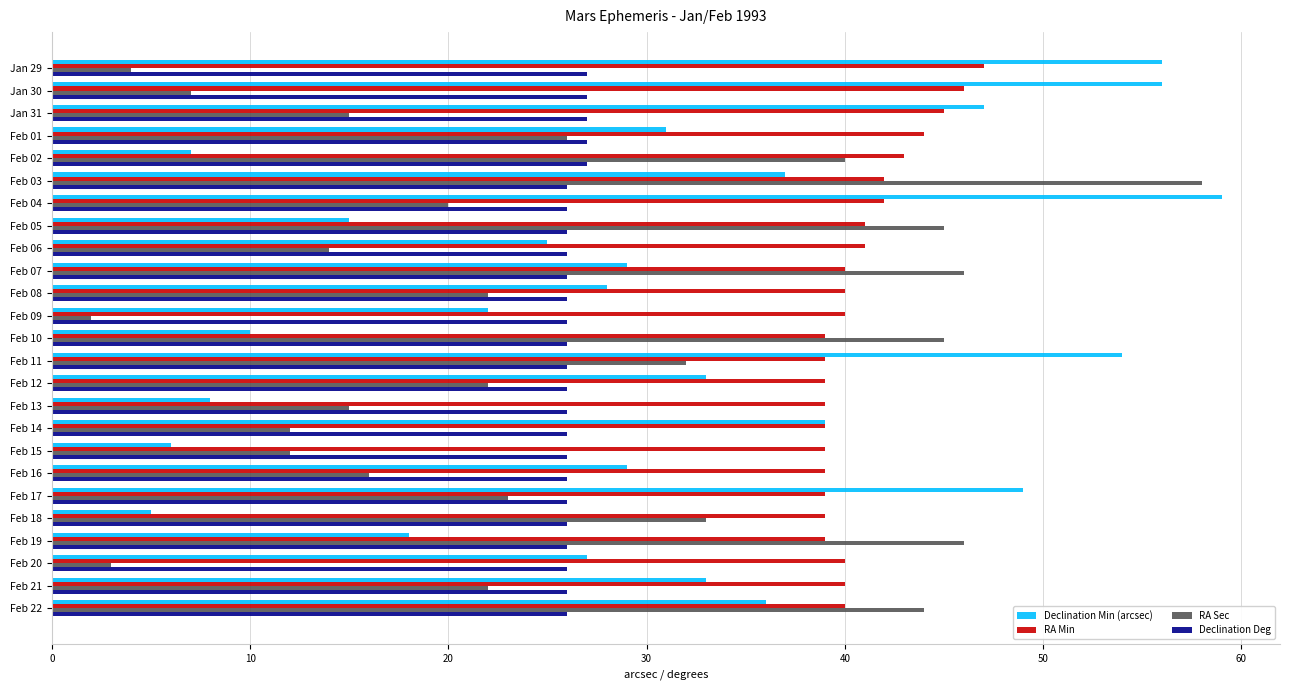

What is the minimum value shown in the chart?

2